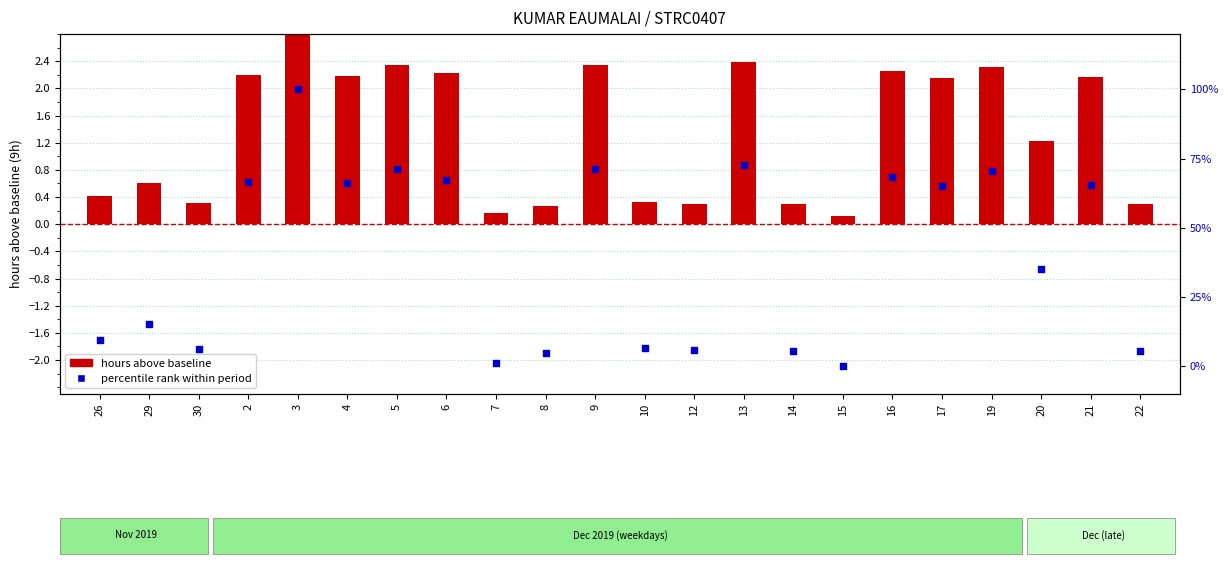

What is the total value across all series at 3?

103.2